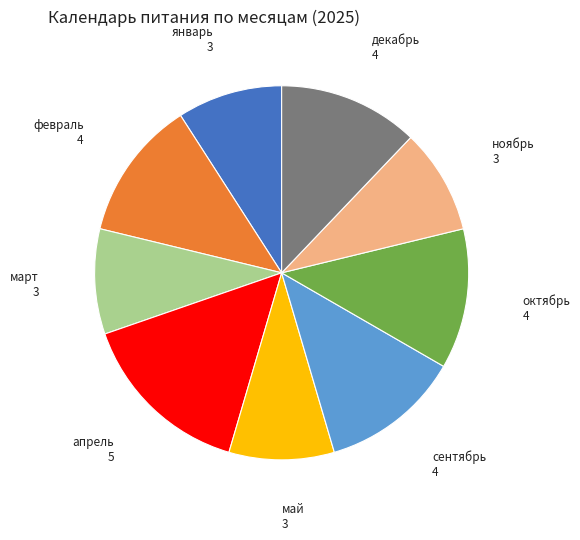

Approximately how many times larger is the value at февраль compared to сентябрь?

1.0